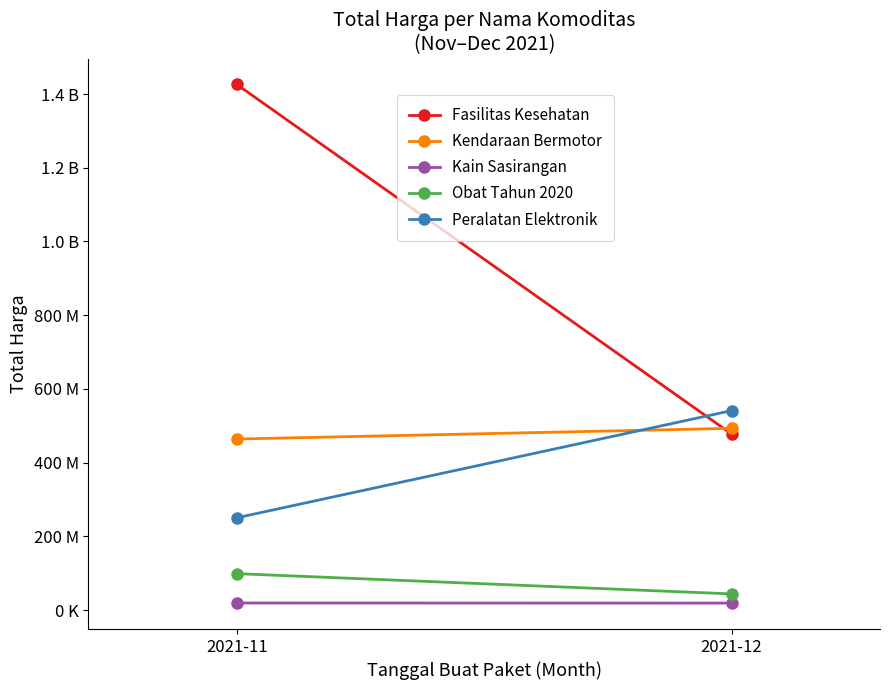

What is the minimum value for Peralatan Elektronik?

250350000